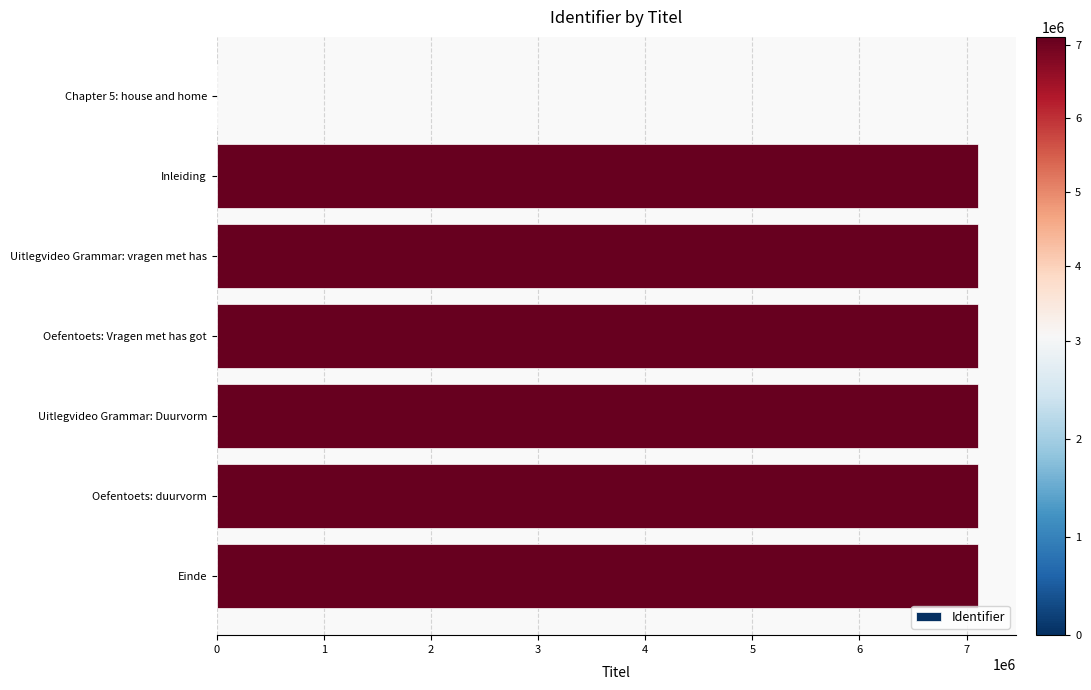

Is it true that the value at Chapter 5: house and home is 0?

True